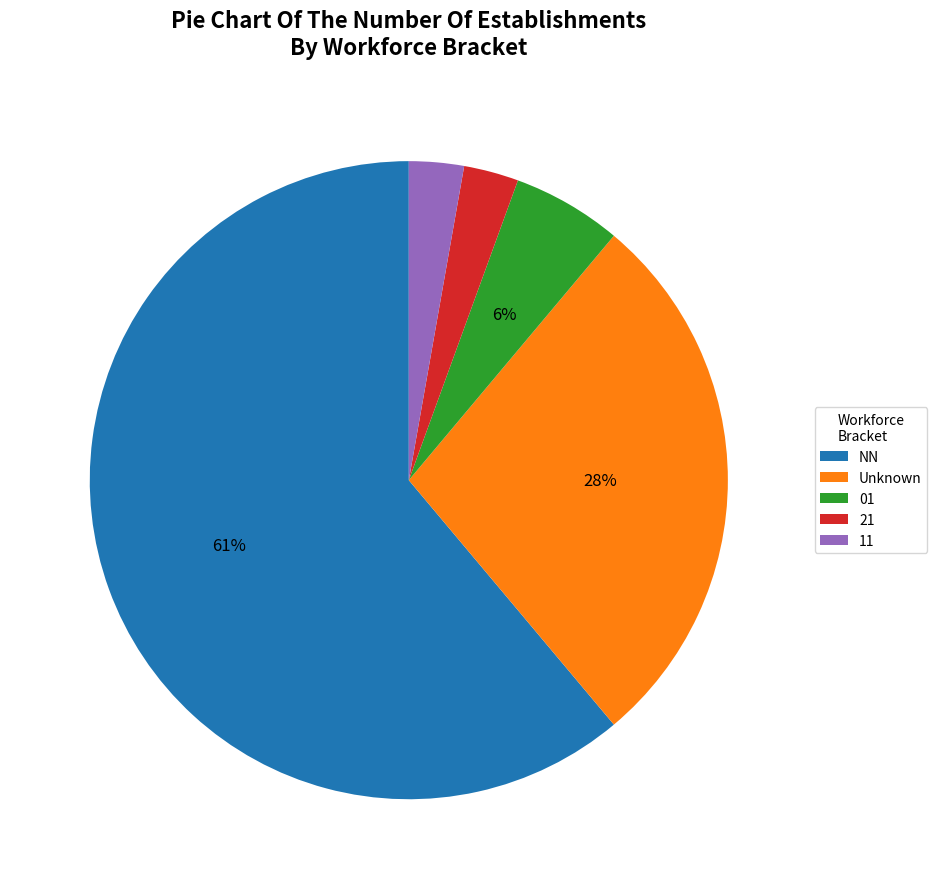

How many slices are in this pie chart?

5